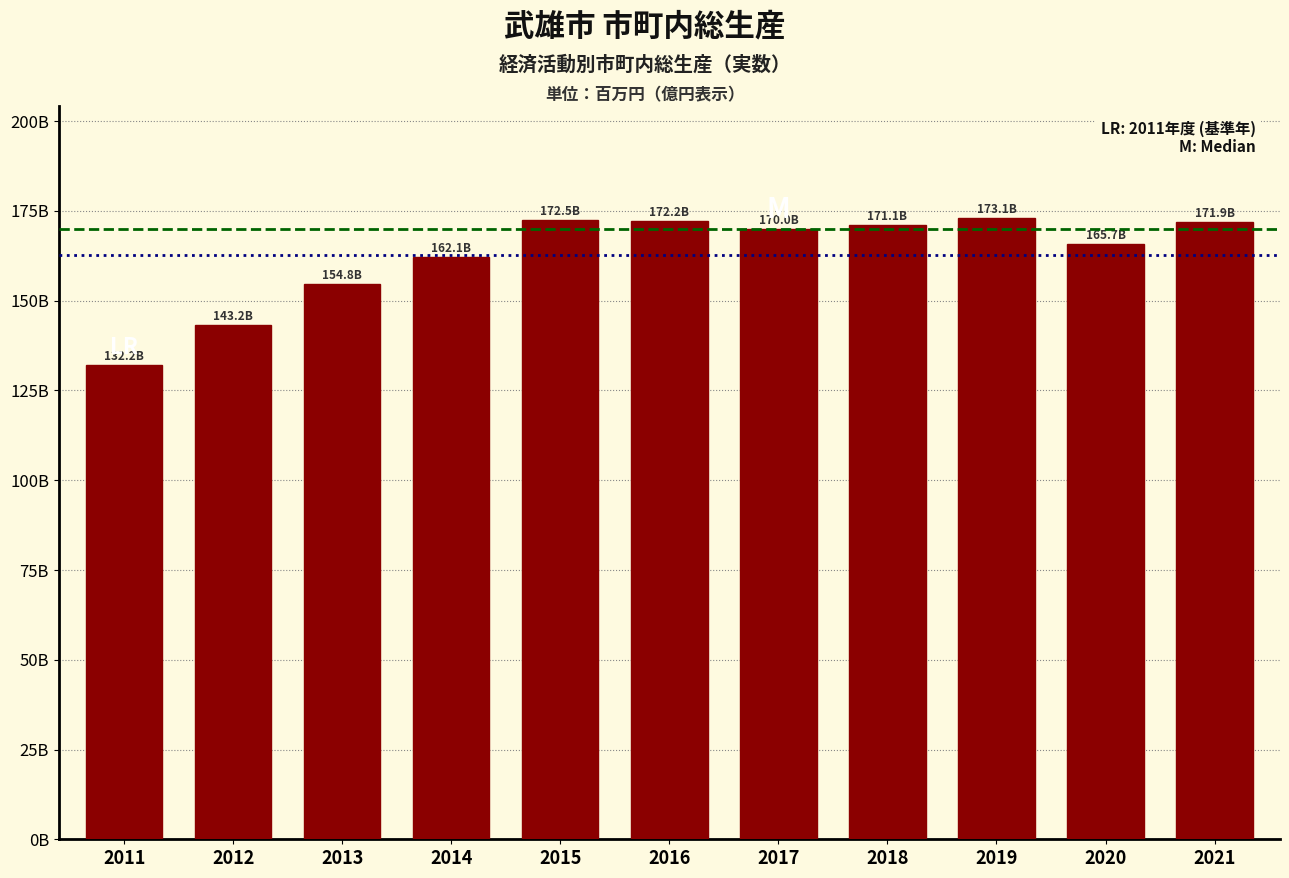

Does the chart contain any negative values?

No